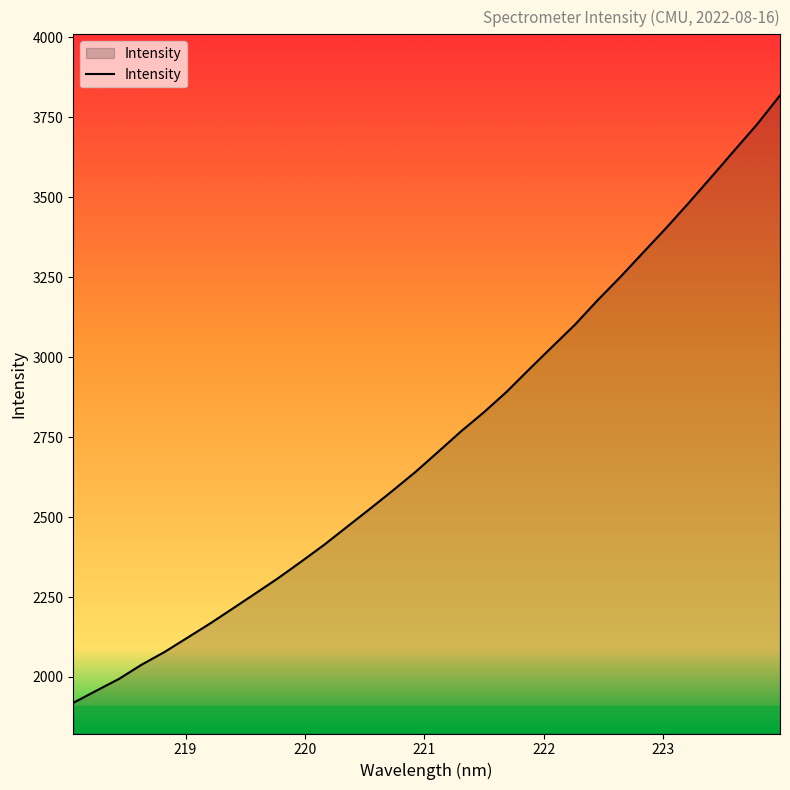

What is the difference between the maximum and minimum values?

1899.6